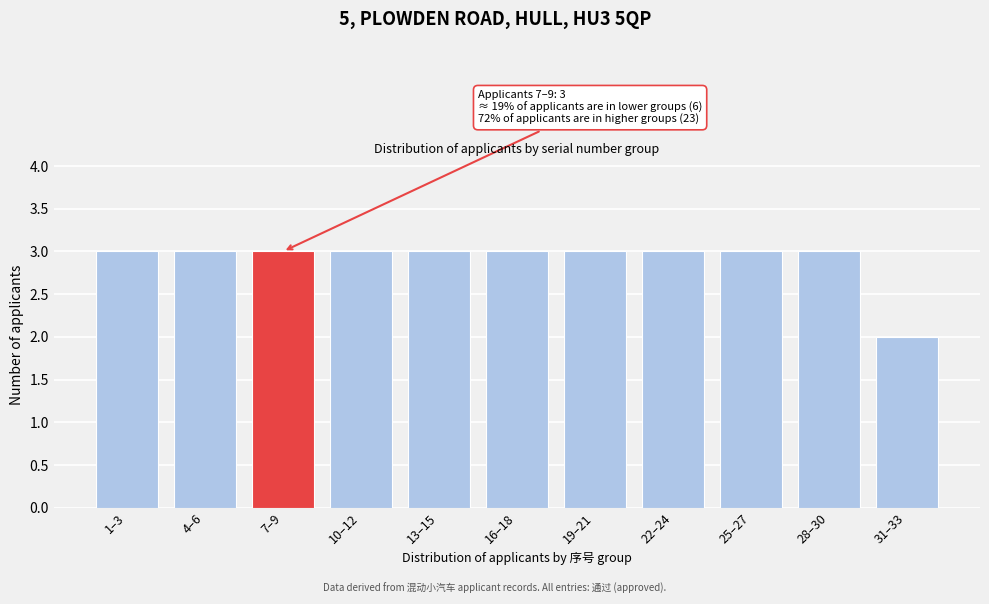

Reading left to right, extract all data points from this chart.

1–3=3	4–6=3	7–9=3	10–12=3	13–15=3	16–18=3	19–21=3	22–24=3	25–27=3	28–30=3	31–33=2